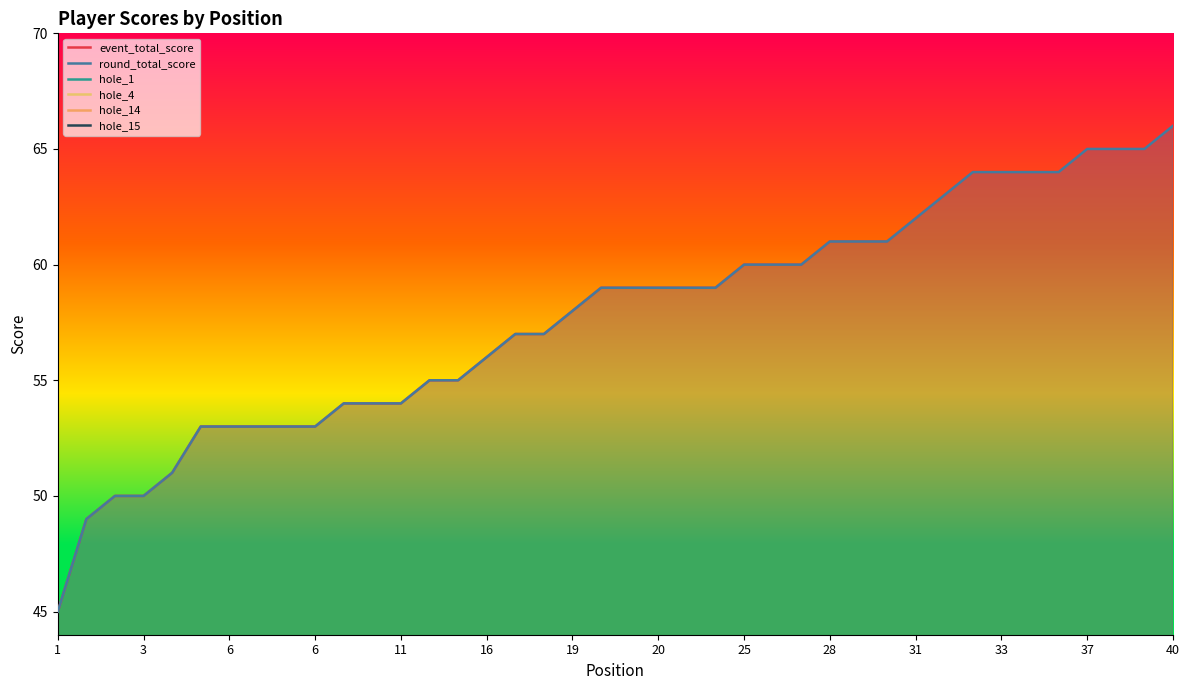

How many data points in hole_4 are less than 3?

6